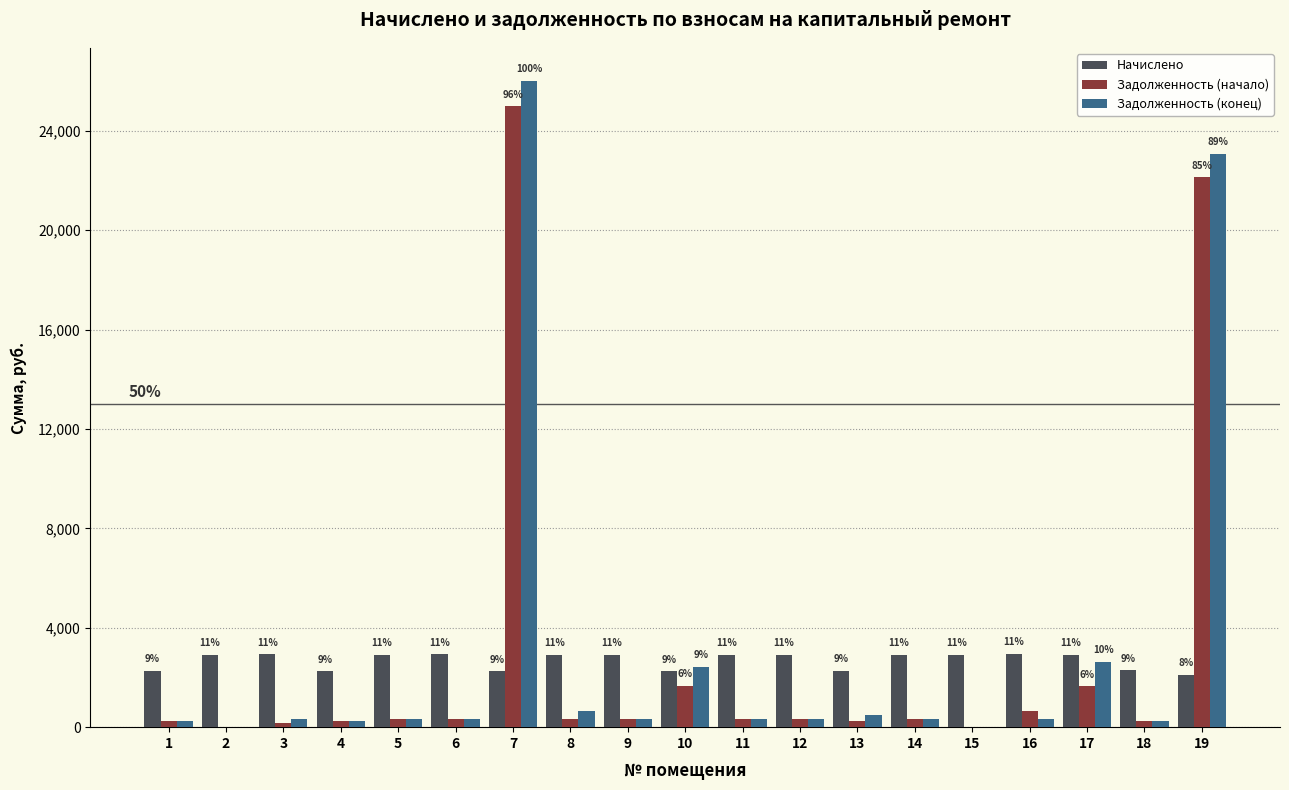

What is the sum of the Задолженность (конец) values at 15 and 18?

254.4